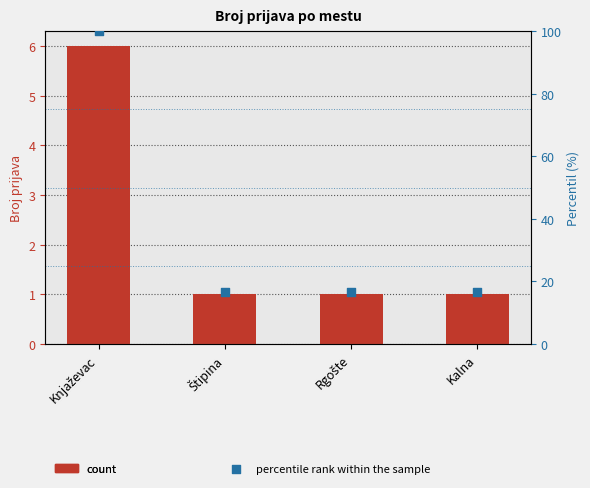

Which series contains the lowest Y value?

count